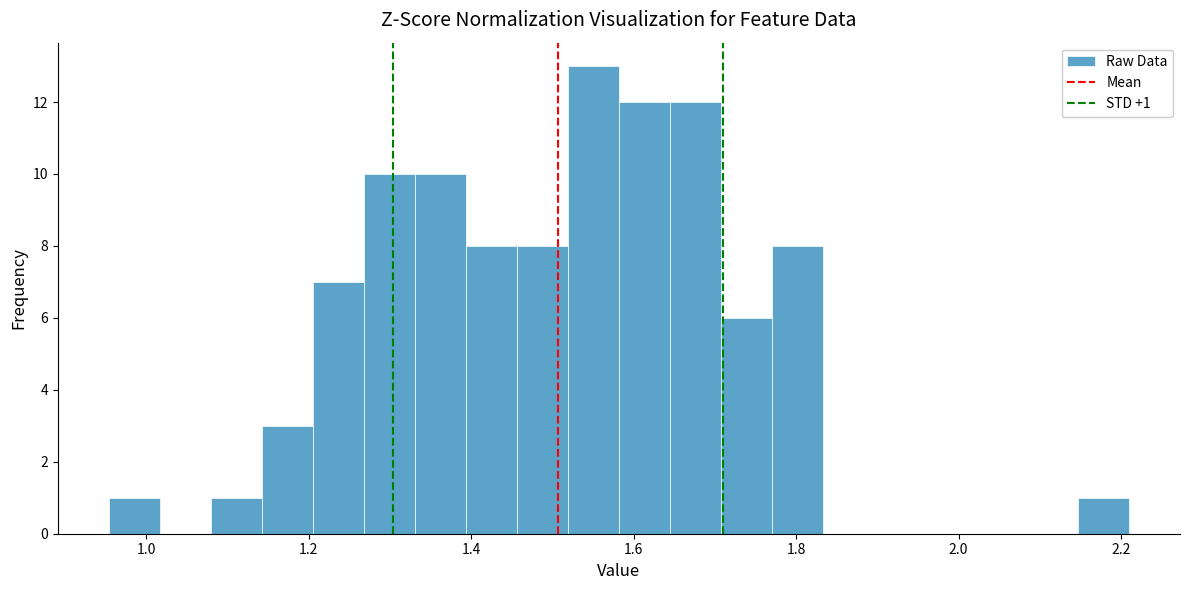

Read against the x-axis, roughly where is the centre of the tallest bar?

1.56